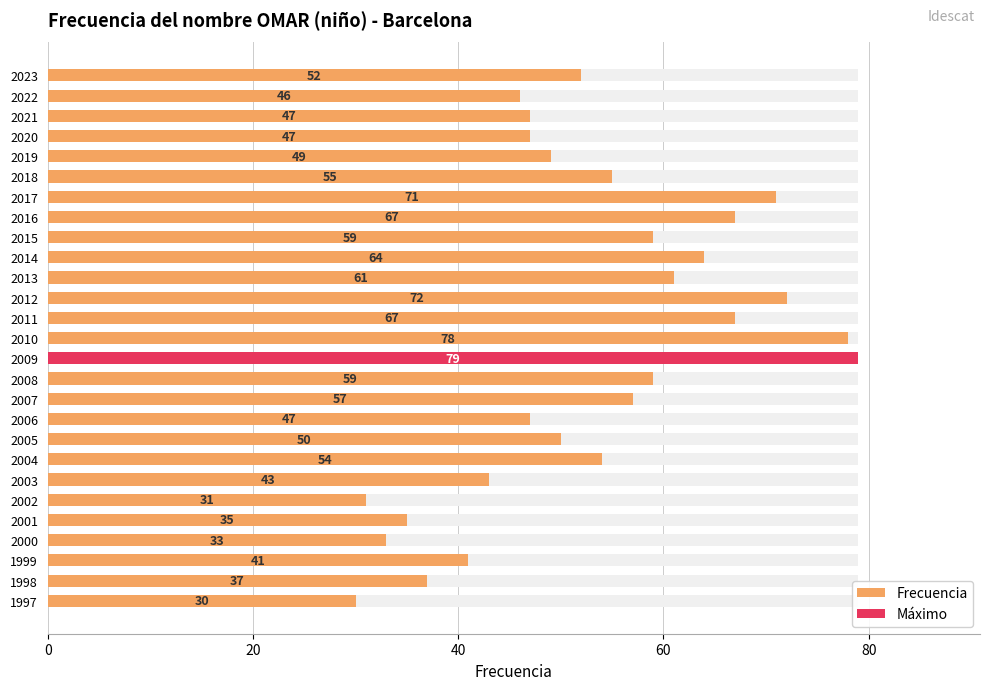

How many bars are there in total?

27